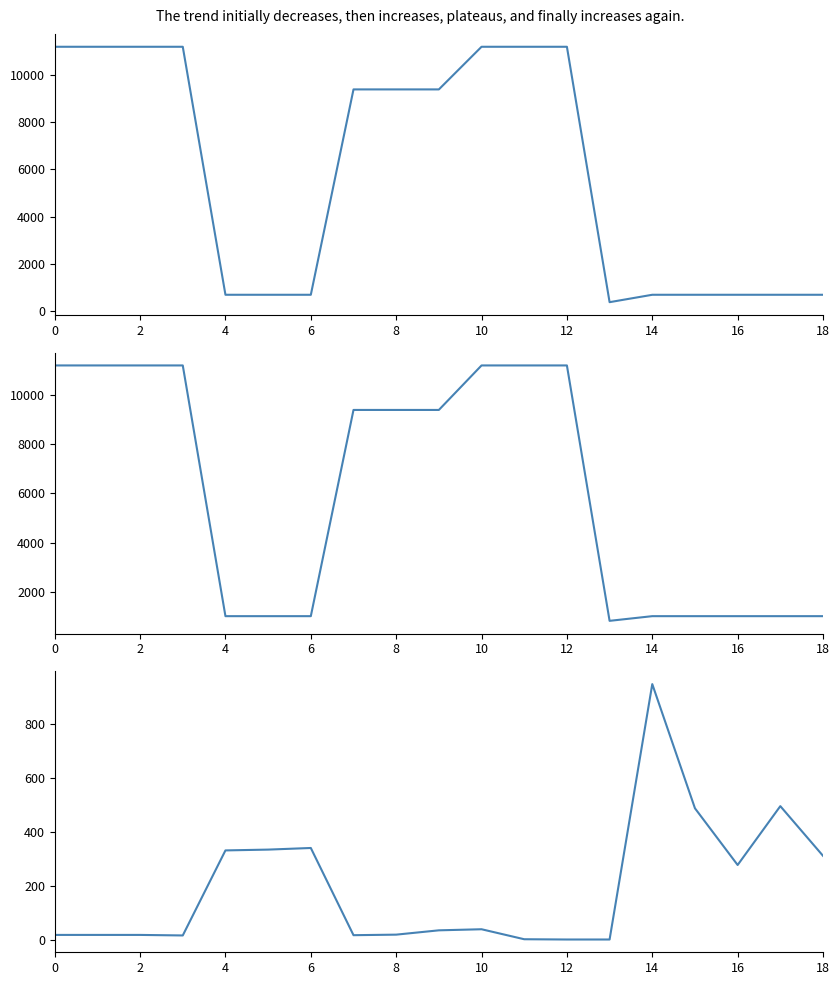

True or false: Ціна and Доп. ціна intersect in this chart.

False